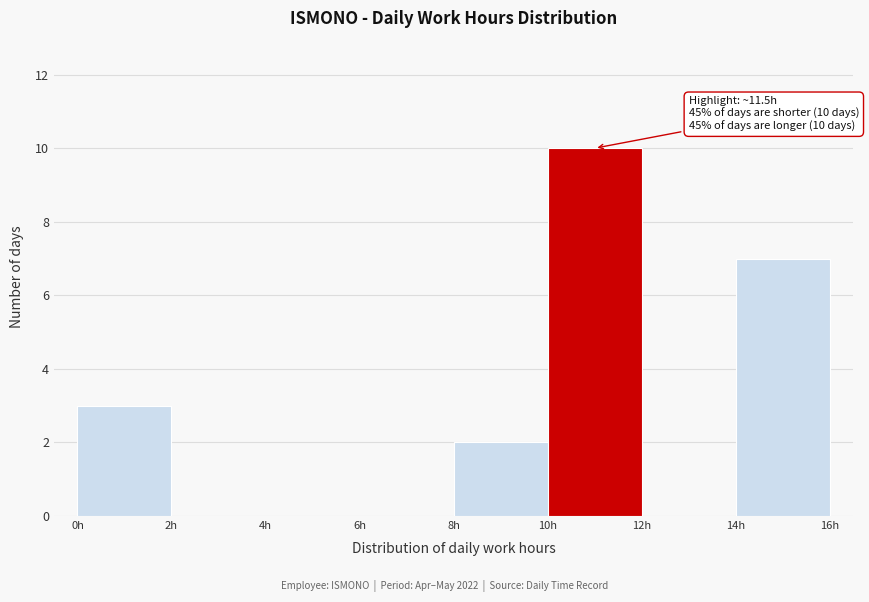

Which range on the x-axis has the tallest bar?

10 to 12